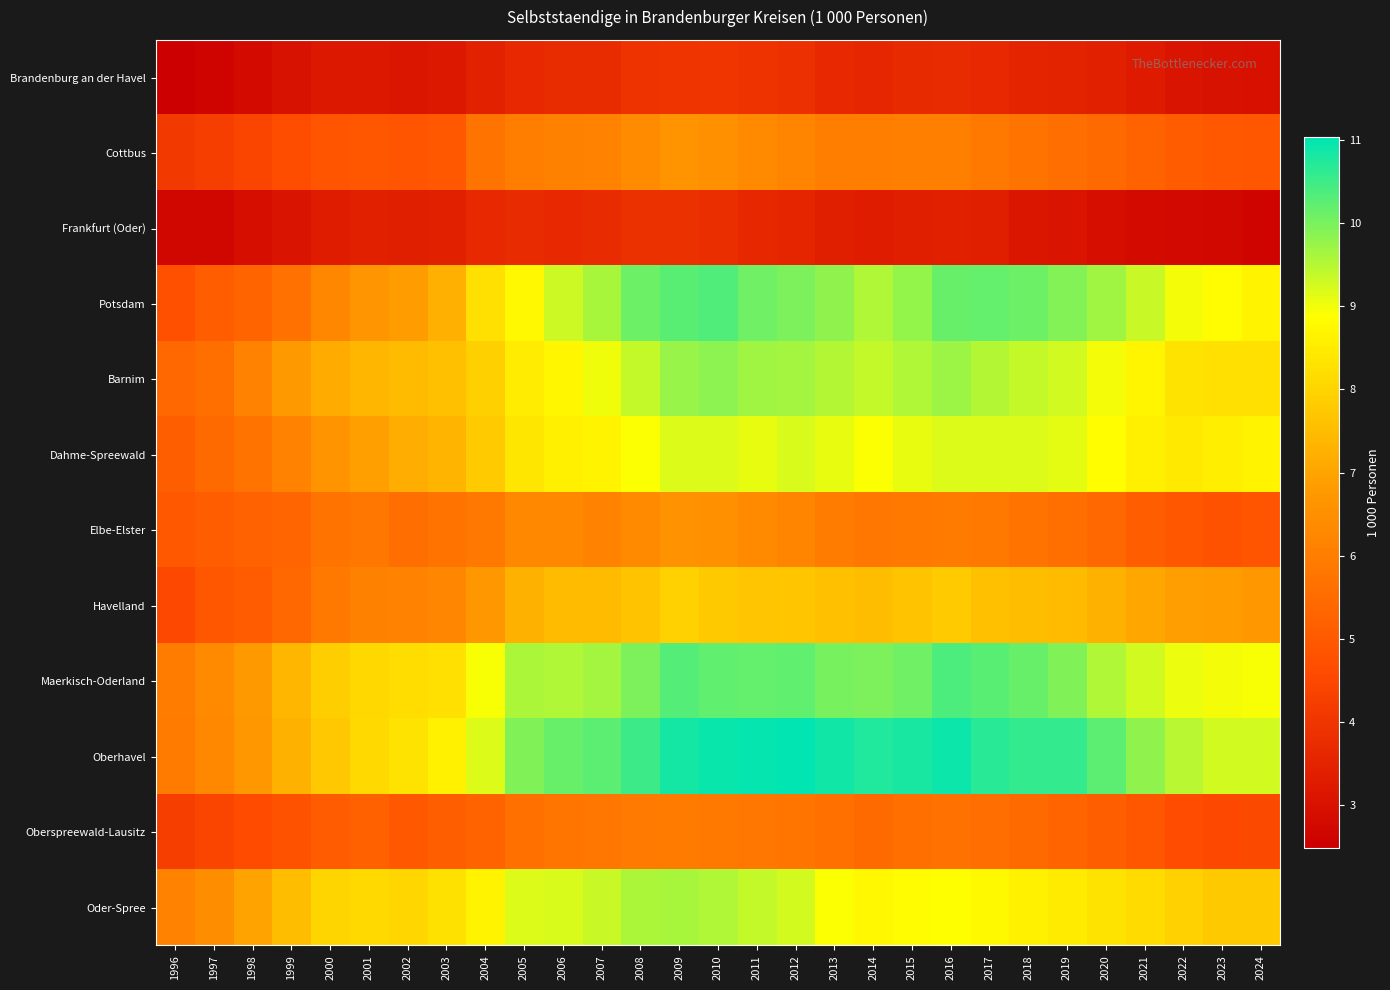

What is the total value across all series at 2008?

92.6